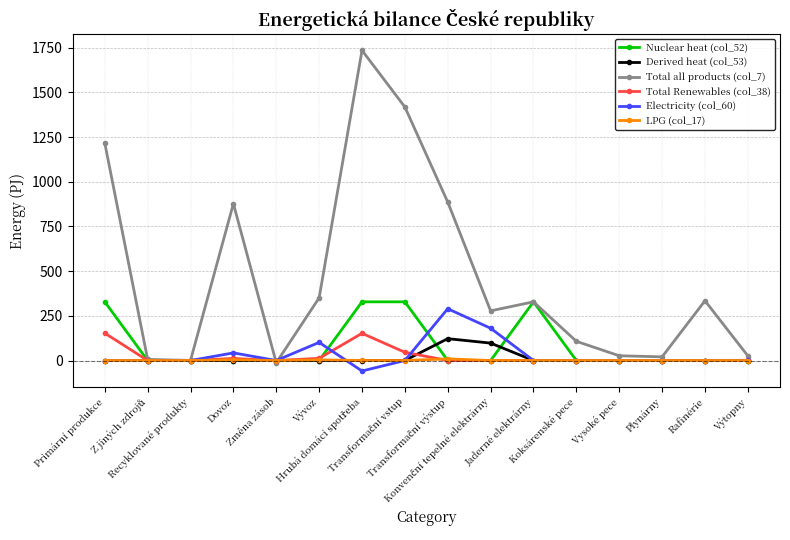

Which series changed the most between Změna zásob and Plynárny?

Total all products (col_7)